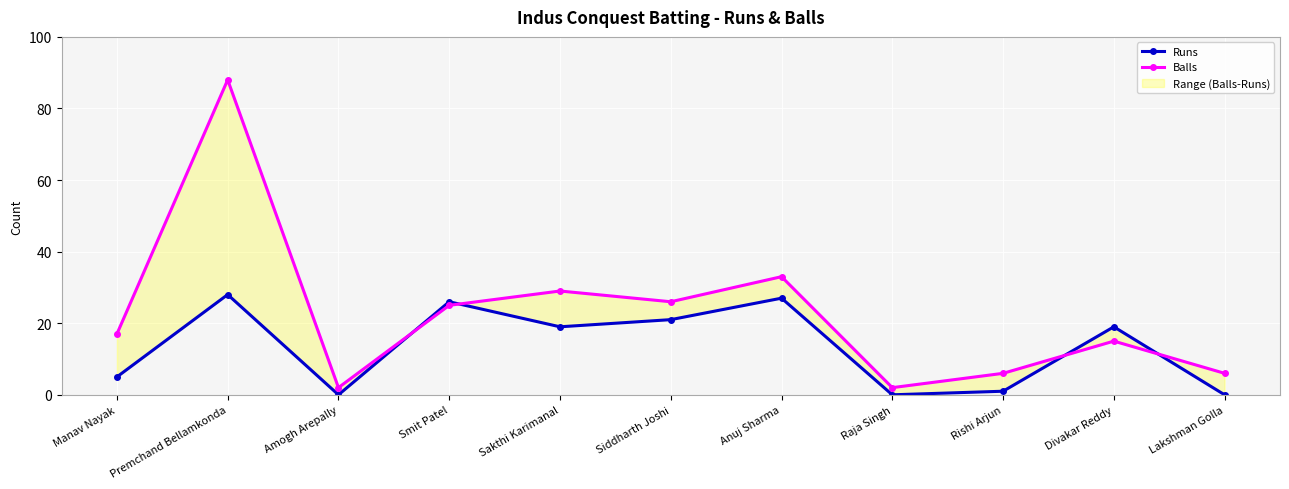

At which category is the sum across all series the highest?

Premchand Bellamkonda